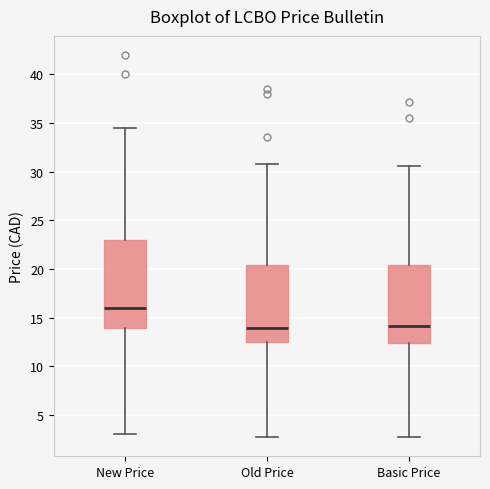

Comparing the boxes themselves (not the whiskers), which one is the tallest?

New Price